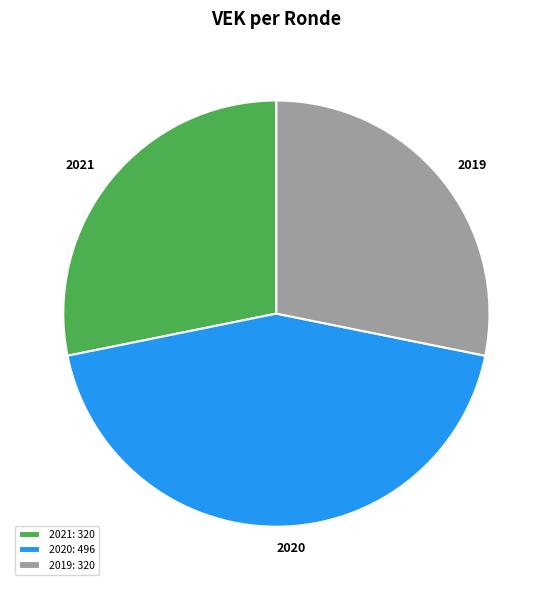

Between 2019 and 2020, which is larger?

2020